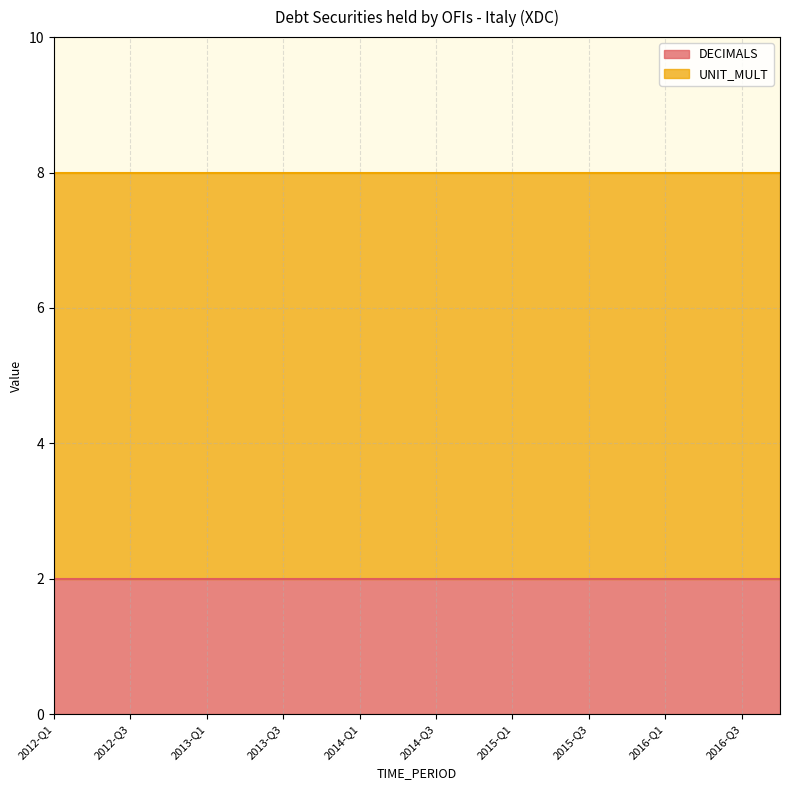

True or false: DECIMALS has more than 1 points higher than both neighbors.

False